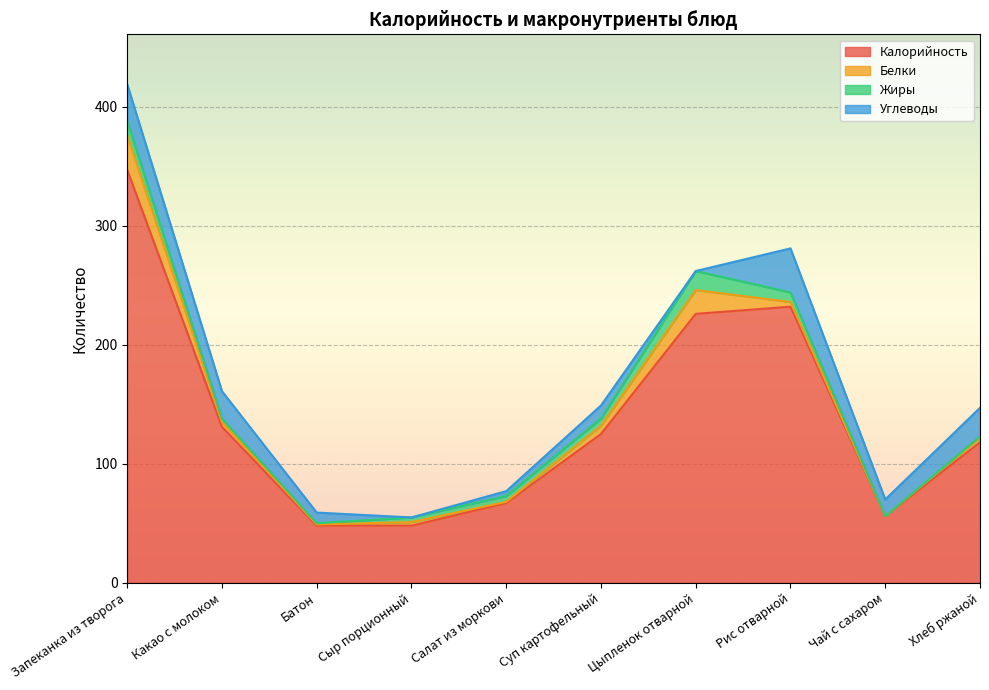

Which has a higher value, Сыр порционный or Салат из моркови?

Салат из моркови